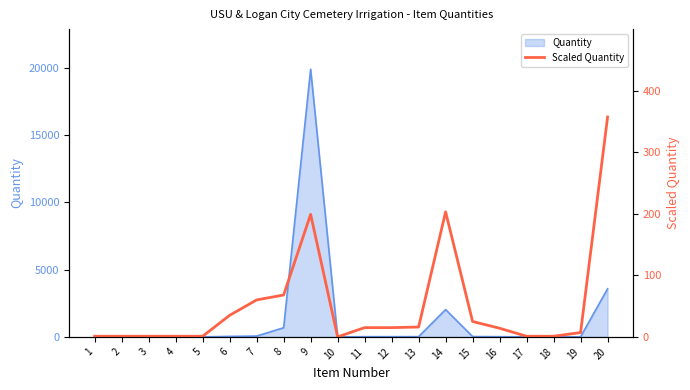

Reading right to left, transcribe all the data shown in this chart.

20=357	19=7	18=1	17=1	16=14	15=25	14=203	13=16	12=15	11=15	10=0	9=199	8=68	7=60	6=35	5=1	4=1	3=1	2=1	1=1